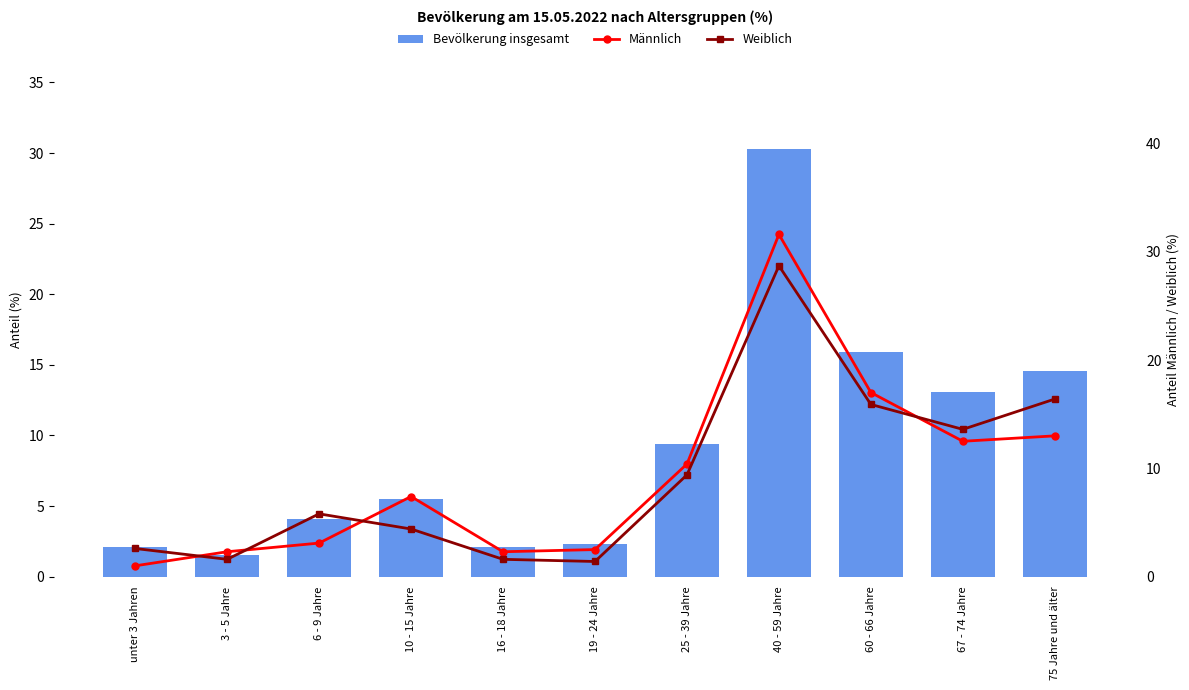

What is the total value across all series at 75 Jahre und älter?

44.0